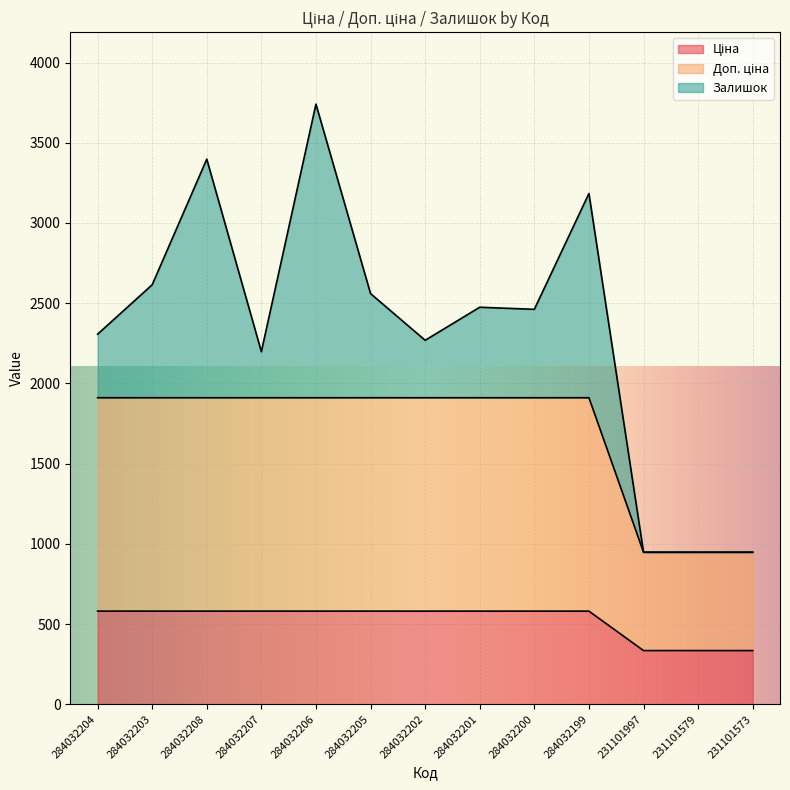

What is the difference between the highest and lowest values at 231101573?

613.0